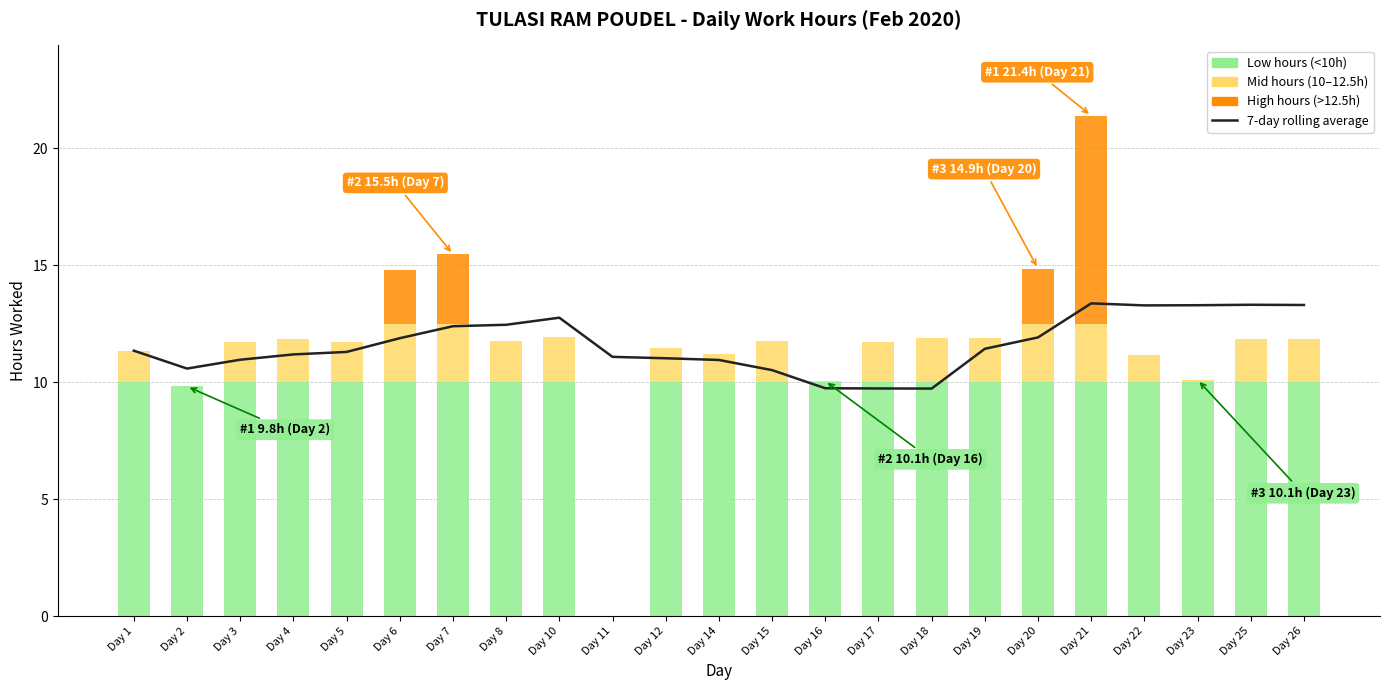

How many bars are there in total?

23